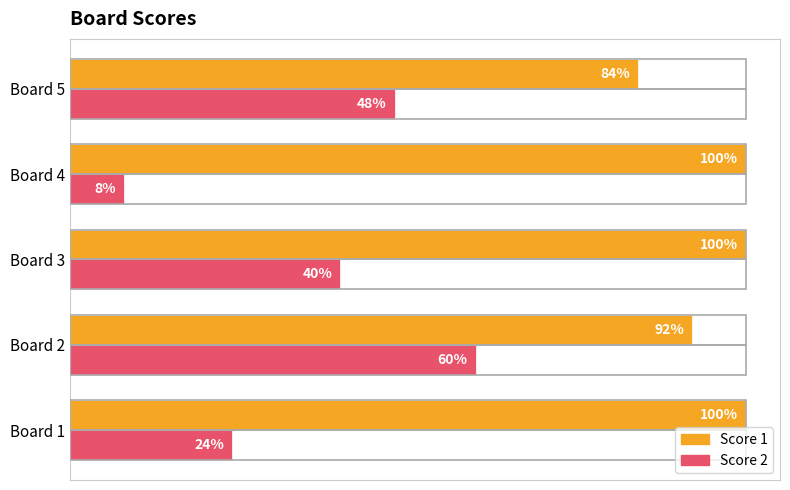

What are all the series names shown in the legend?

Score 1, Score 2